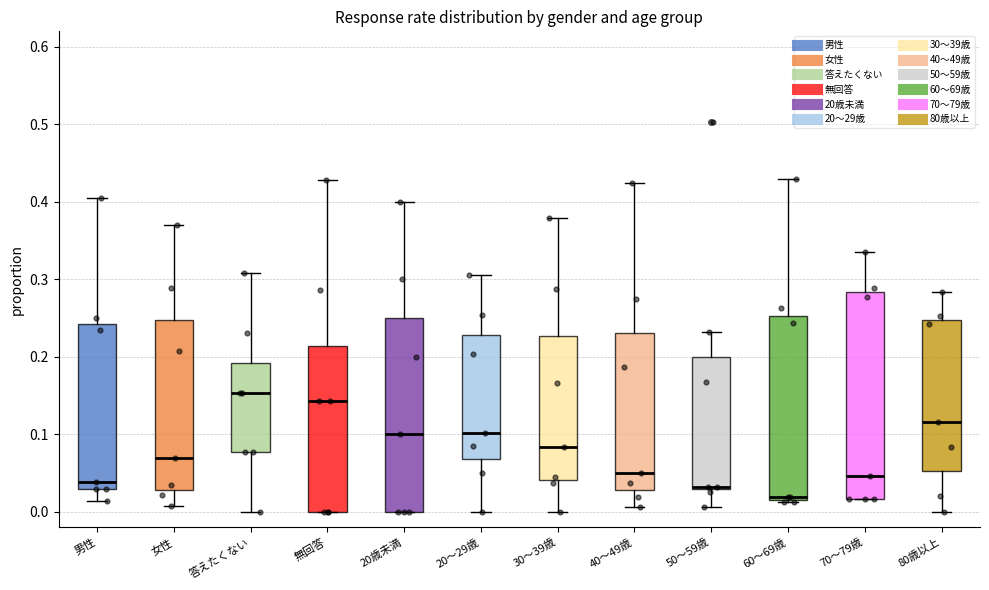

Which box has the highest median line?

答えたくない